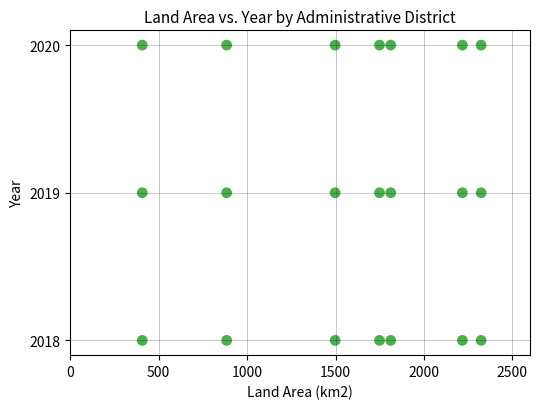

Count the number of points in this scatter plot.

21